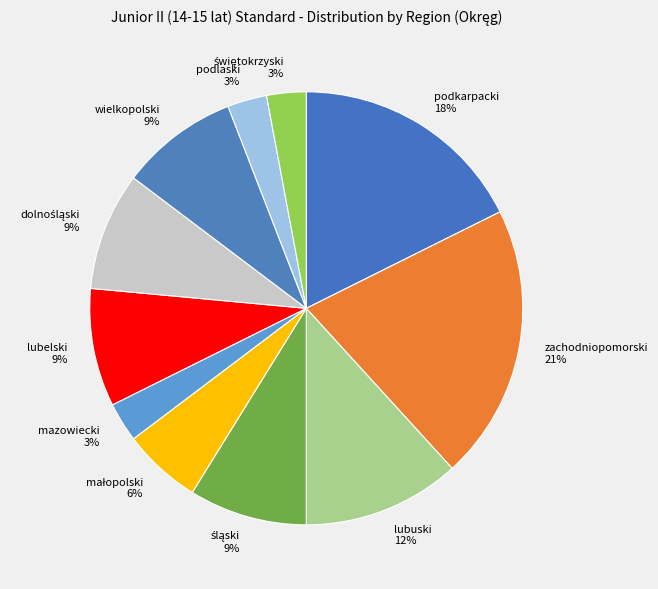

Which slice is the largest?

zachodniopomorski